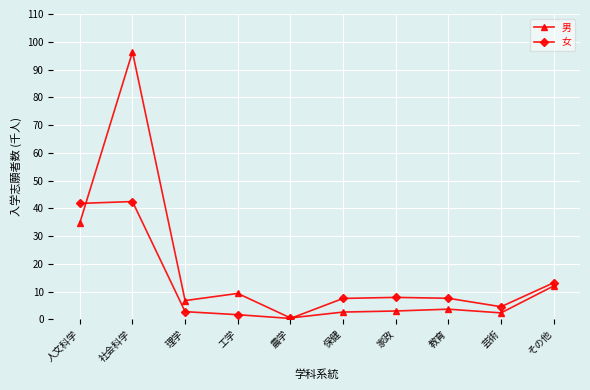

True or false: 女 has a value of 7.5 at 保健.

True